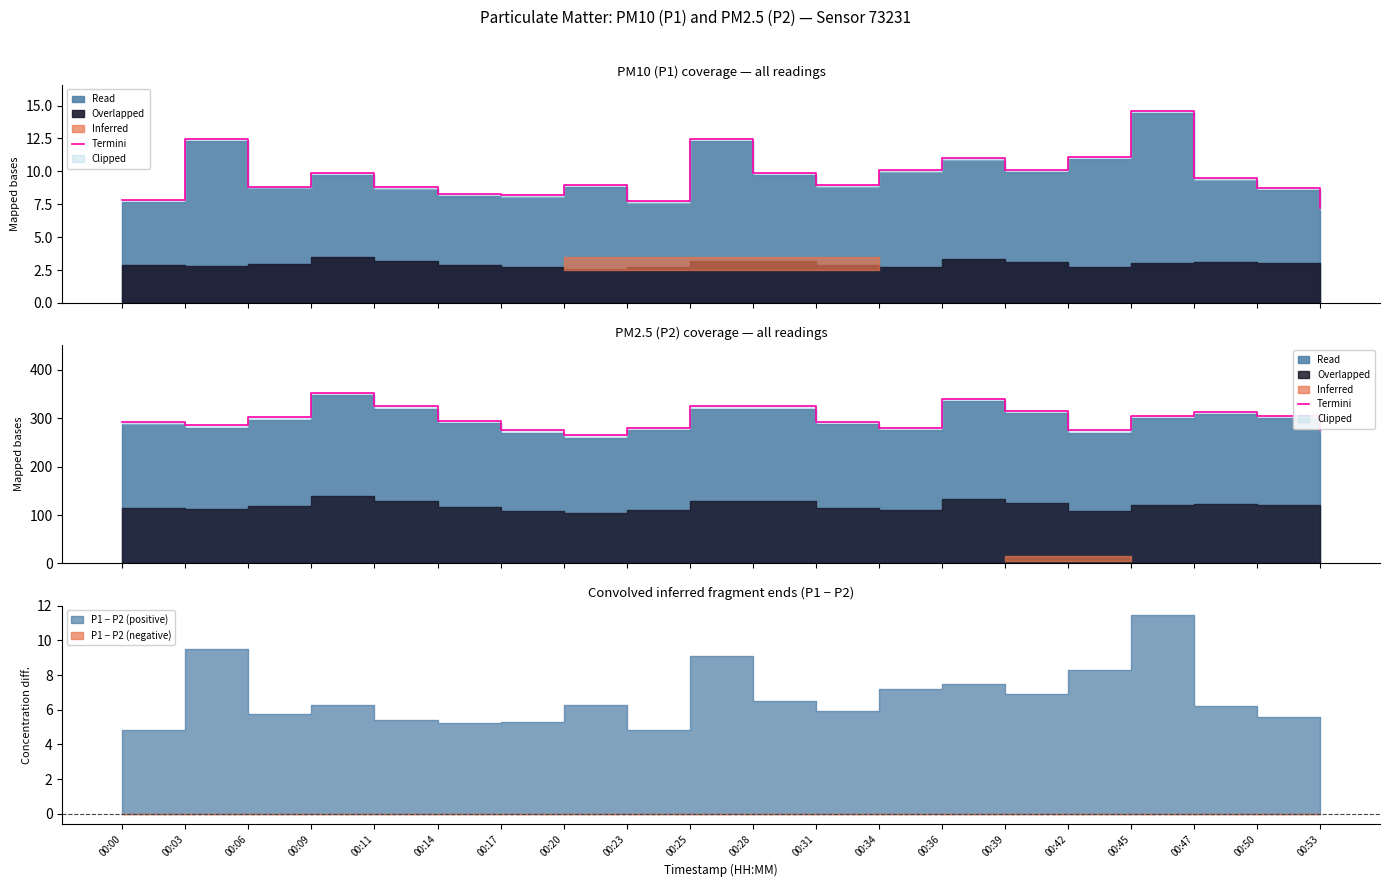

List the labels in order of value, largest first.

00:09, 00:36, 00:11, 00:25, 00:28, 00:39, 00:47, 00:45, 00:50, 00:06, 00:14, 00:31, 00:00, 00:03, 00:23, 00:34, 00:17, 00:42, 00:53, 00:20